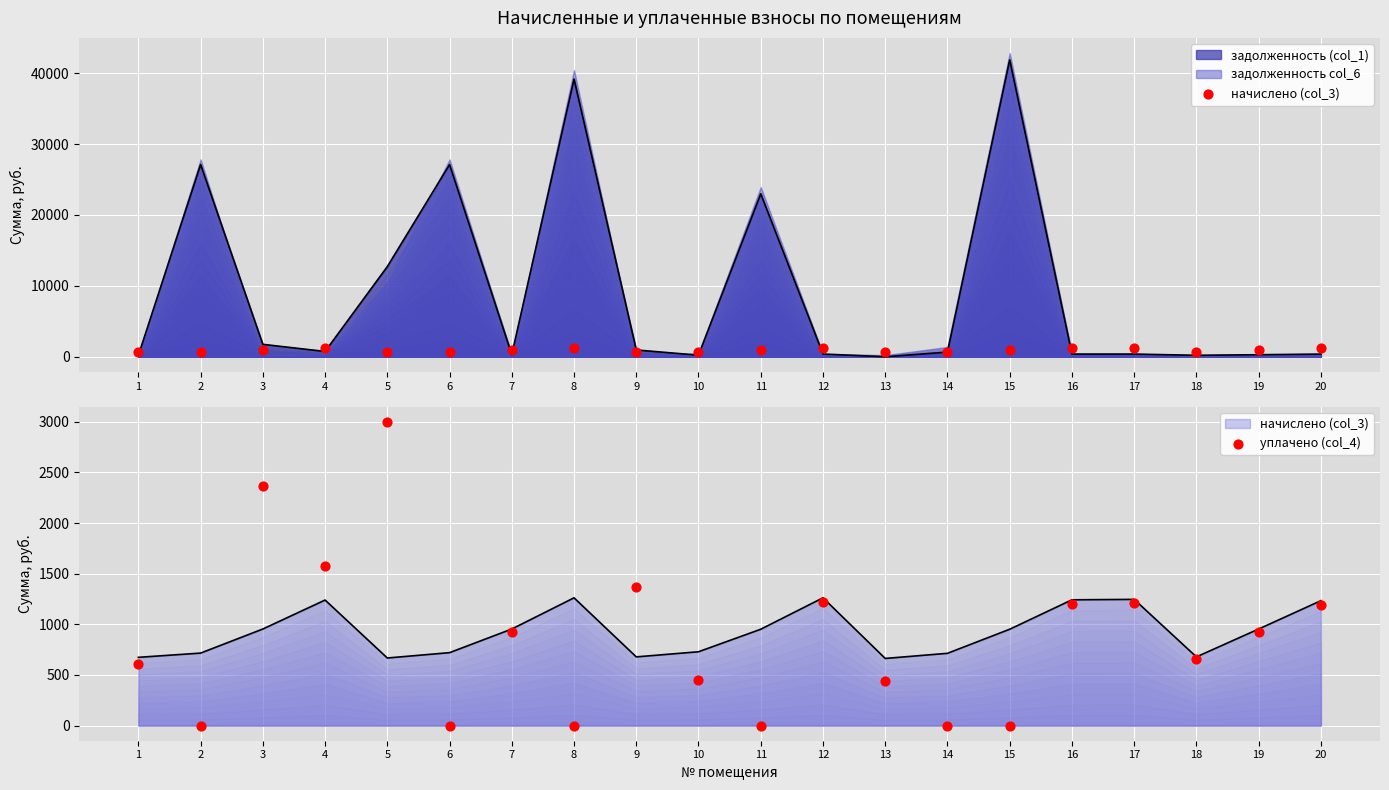

At how many categories does at least one series exceed 1144?

9